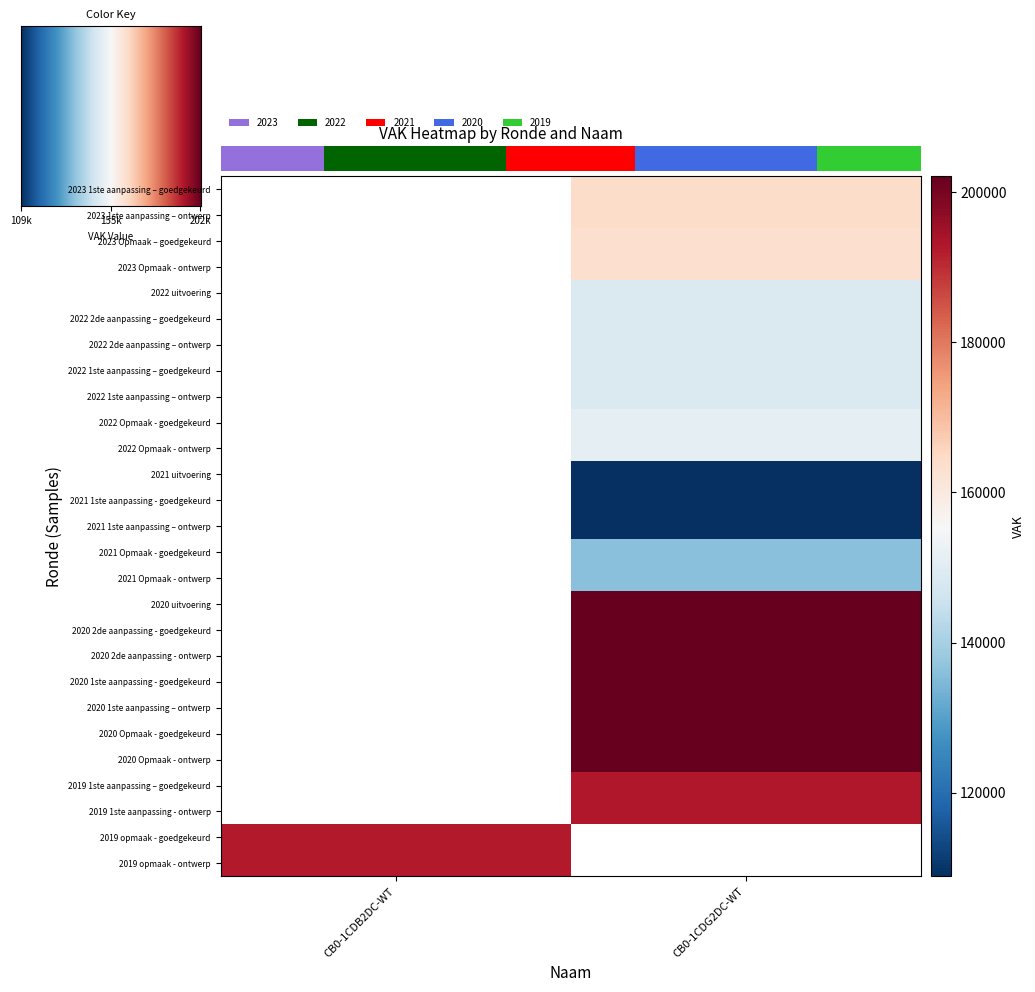

Between 109k and 155k, which is larger?

155k